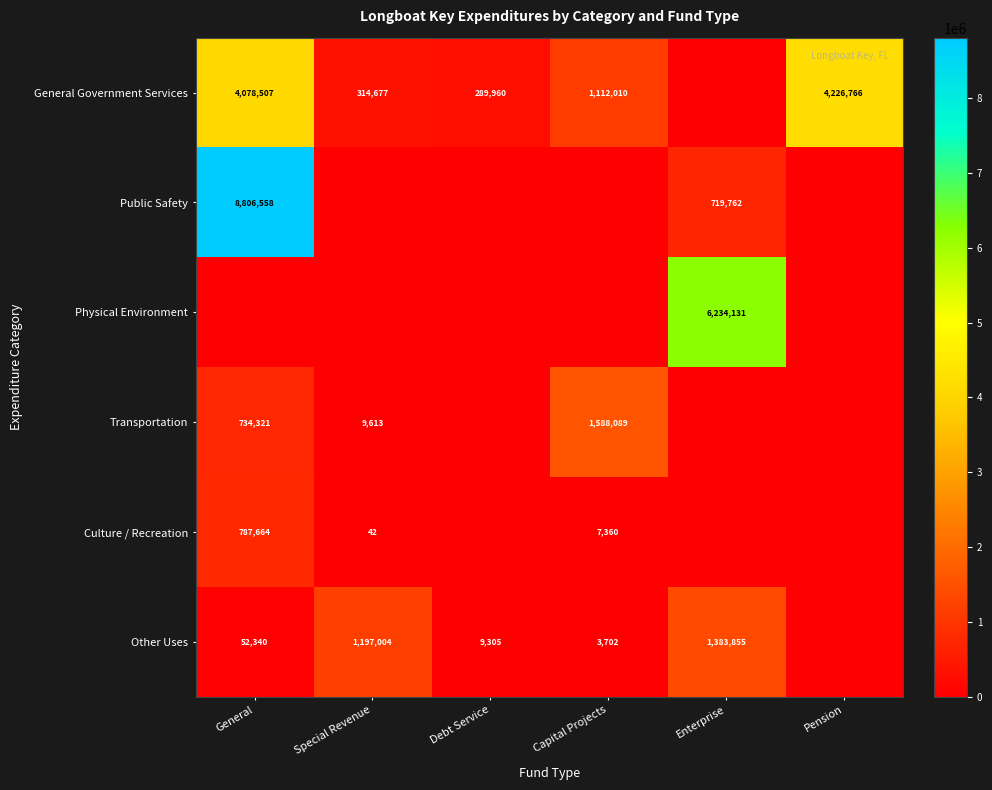

What is the difference between the highest and lowest values at Debt Service?

289960